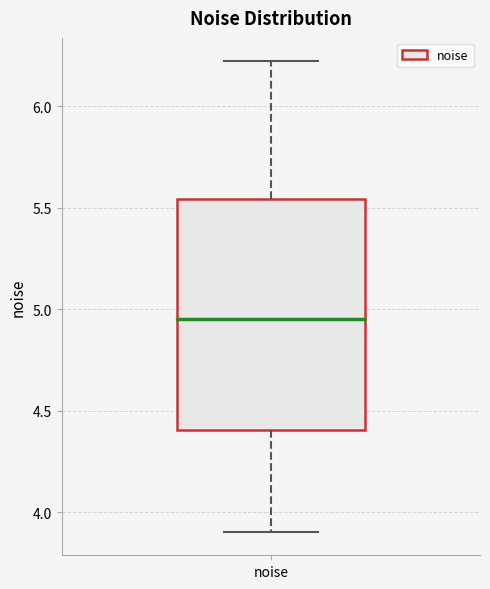

Read this box plot against the y-axis: the position of the median line, the range covered by the box, and the ends of both whiskers. The values are not printed on the chart, so give them approximately, as read against the axis.

median 4.95, box 4.40 to 5.55, whiskers 3.90 to 6.20